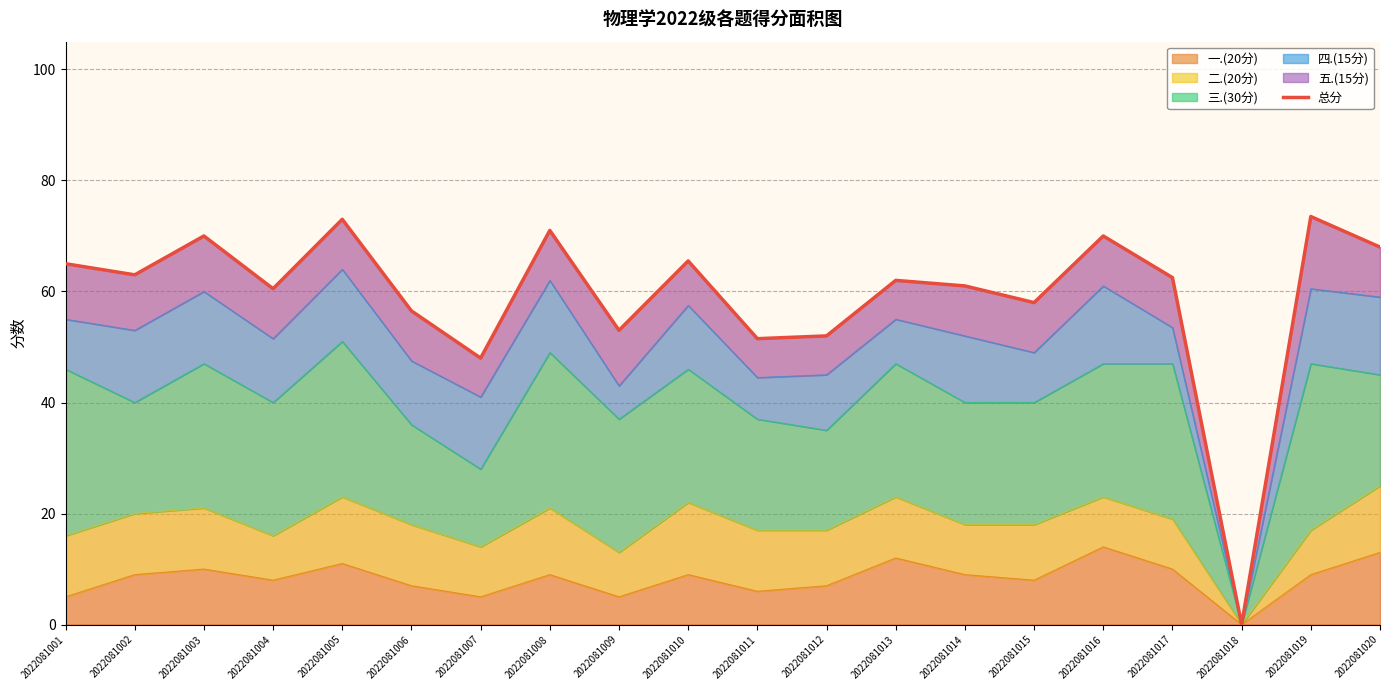

List the labels in order of value, smallest first.

2022081018, 2022081007, 2022081011, 2022081012, 2022081009, 2022081006, 2022081015, 2022081004, 2022081014, 2022081013, 2022081017, 2022081002, 2022081001, 2022081010, 2022081020, 2022081003, 2022081016, 2022081008, 2022081005, 2022081019